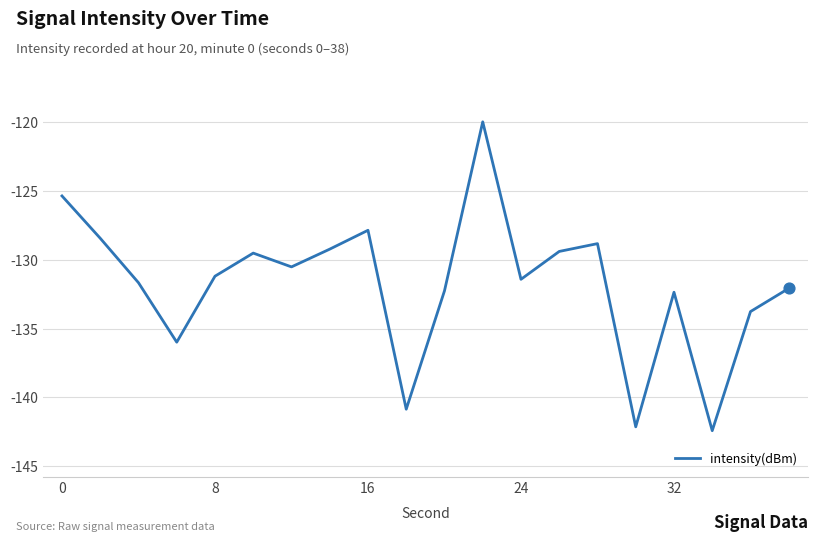

What is the maximum value shown in the chart?

-120.0